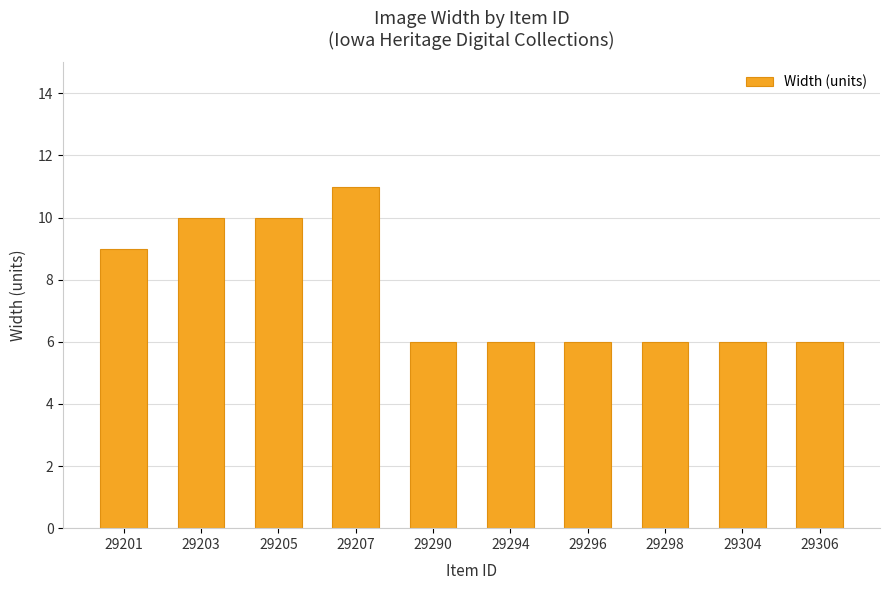

Is it true that the value at 29298 is 6?

True